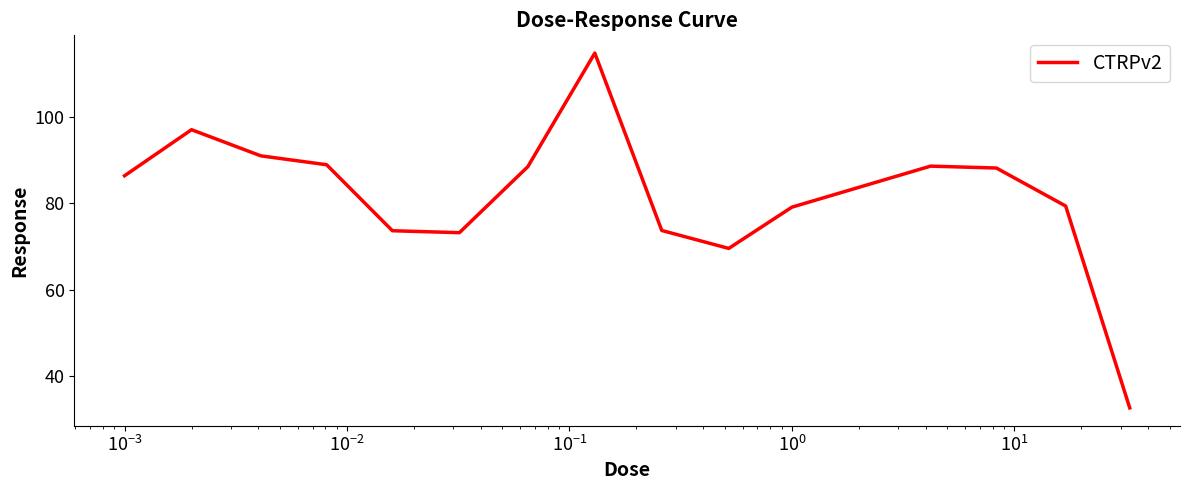

What is the maximum value shown in the chart?

114.8